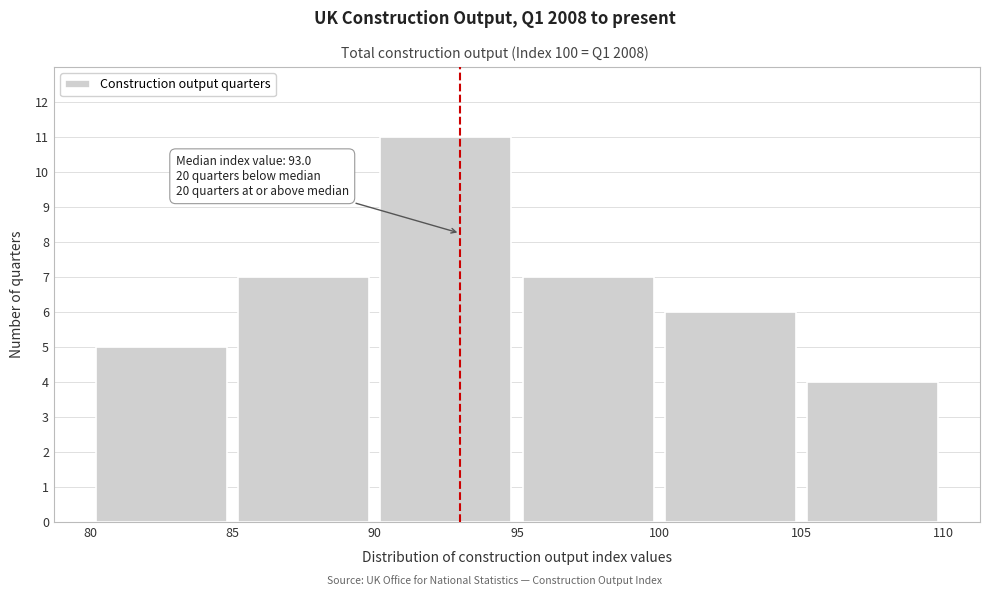

Over which range of the x-axis is the bar tallest?

90 to 95